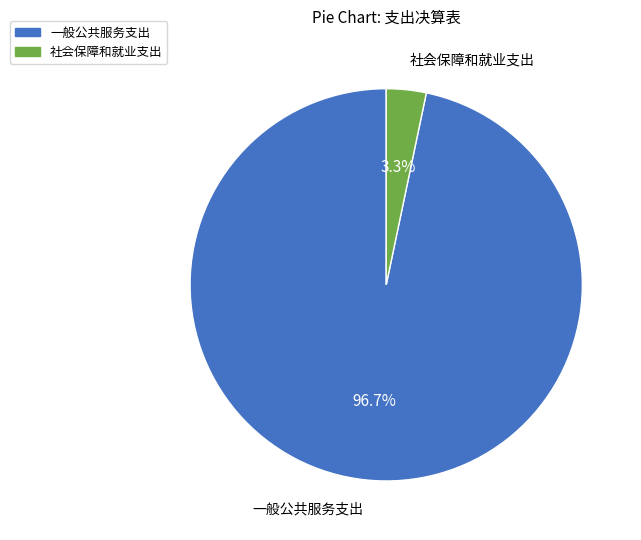

Does 一般公共服务支出 account for over 50% of the chart?

Yes